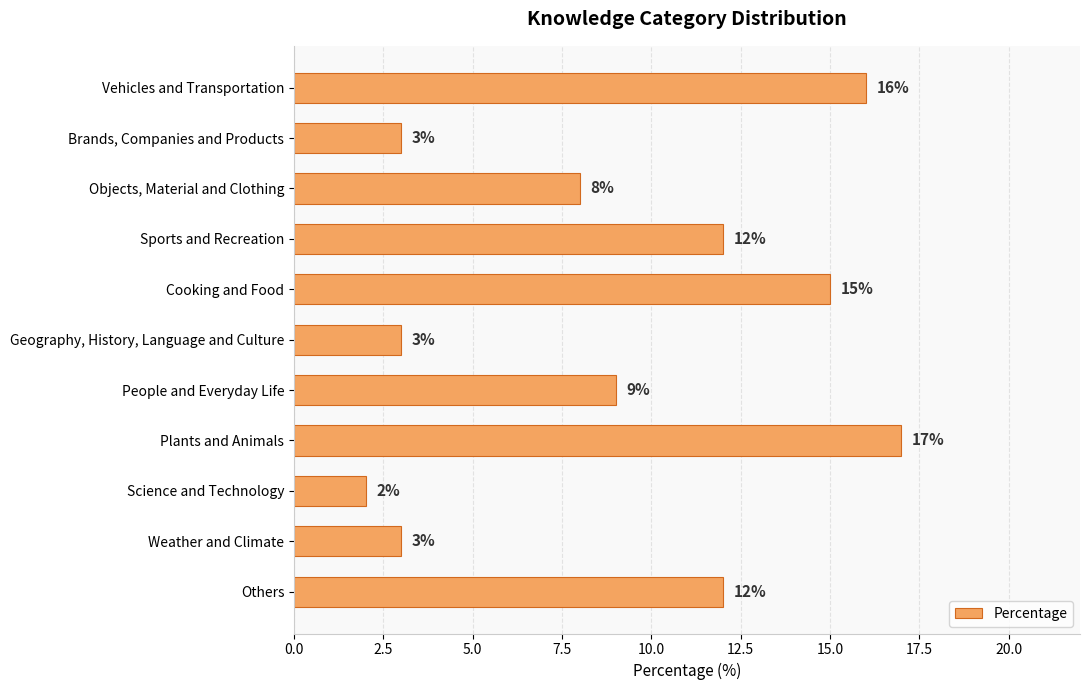

What is the average value?

9